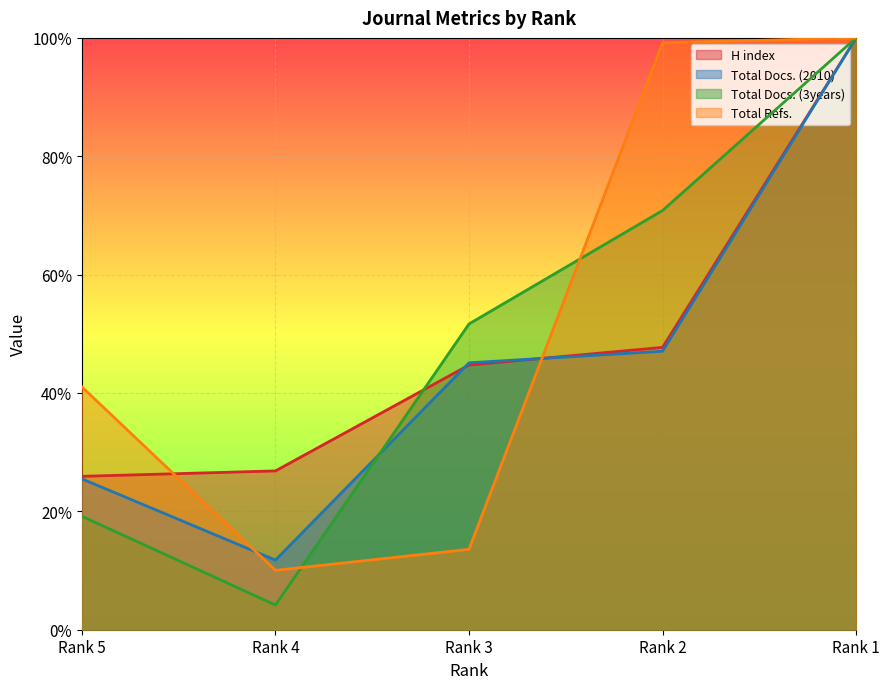

The value of Total Docs. (3years) at Rank 1 is 0.5. True or false?

False